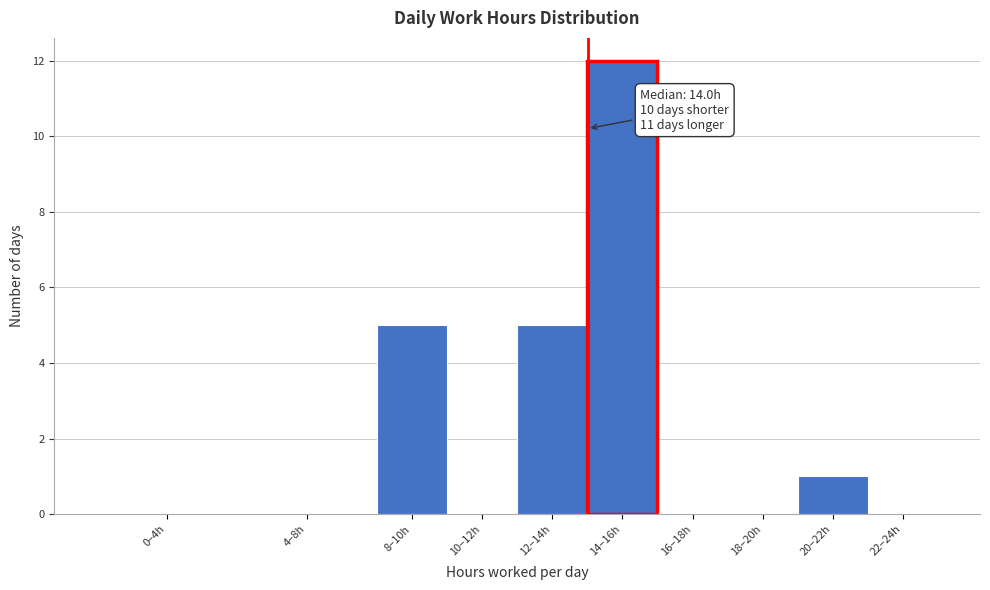

Reading left to right, transcribe all the data shown in this chart.

0–4h=0	4–8h=0	8–10h=5	10–12h=0	12–14h=5	14–16h=12	16–18h=0	18–20h=0	20–22h=1	22–24h=0